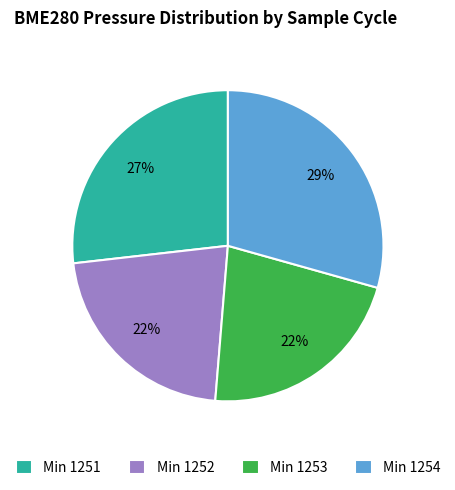

Which category has the biggest portion of the pie?

Min 1254